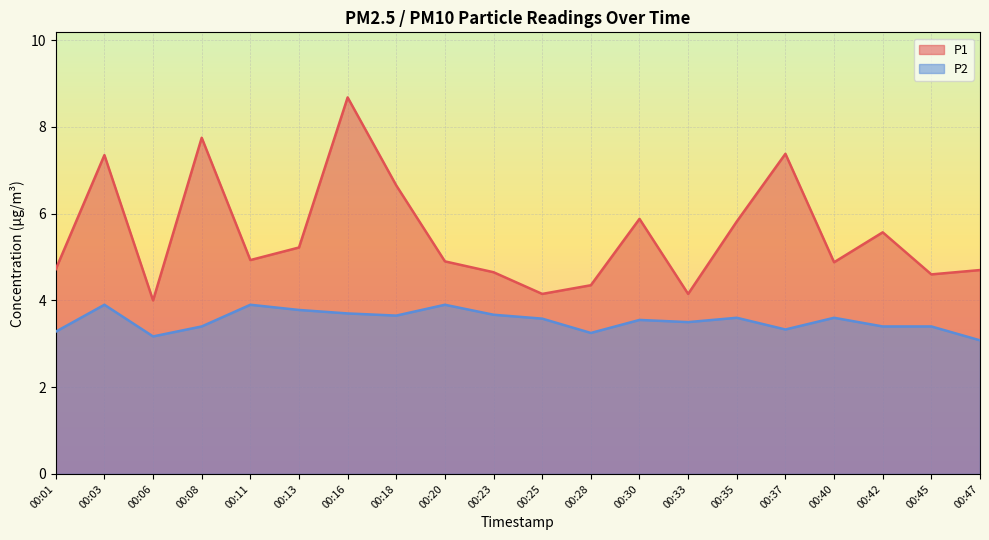

What is the sum of all P1 values?

110.3